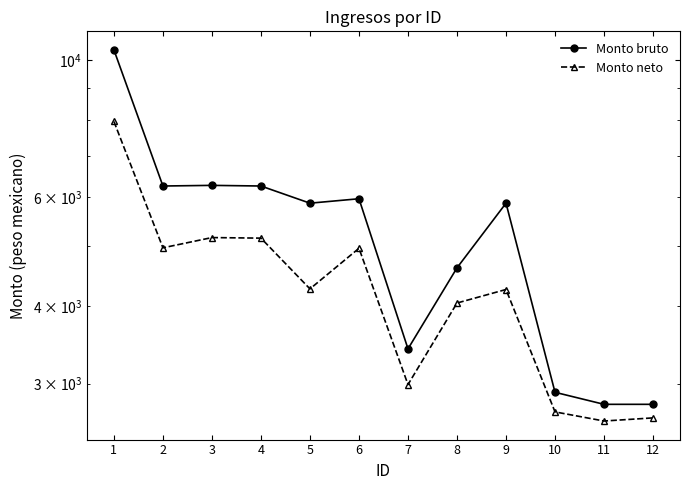

Reading left to right, transcribe all the data shown in this chart.

Monto bruto: 10375.9	6254.9	6269.9	6254.9	5868.2	5965.8	3414.1	4614.1	5868.2	2904.9	2777.9	2777.9
Monto neto: 7951.7	4970.9	5163.9	5153.0	4267.0	4961.9	2989.5	4048.5	4257.2	2700.8	2610.7	2641.3